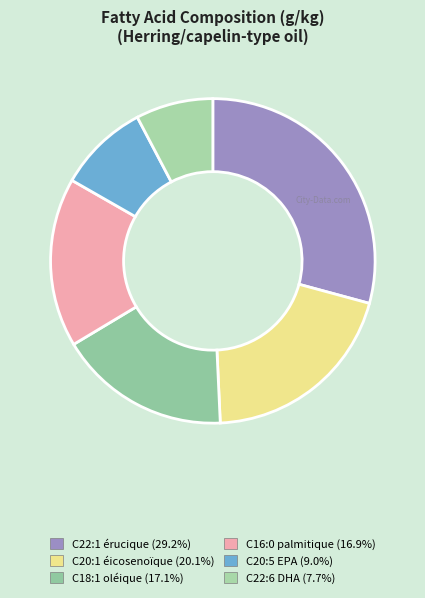

Which slice is the smallest?

C22:6 acide docosahexaenoïque